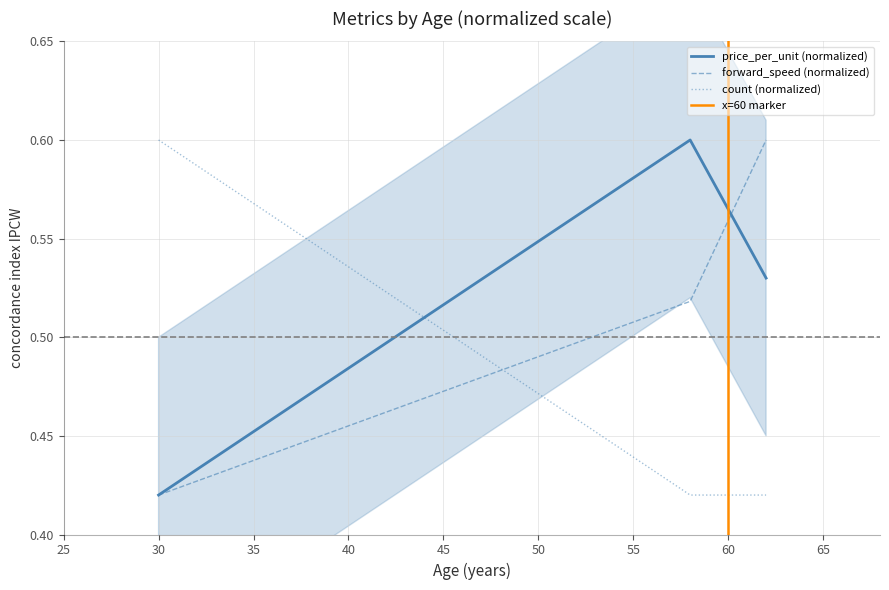

Rank the series by their maximum value, from highest to lowest.

forward_speed, price_per_unit, count